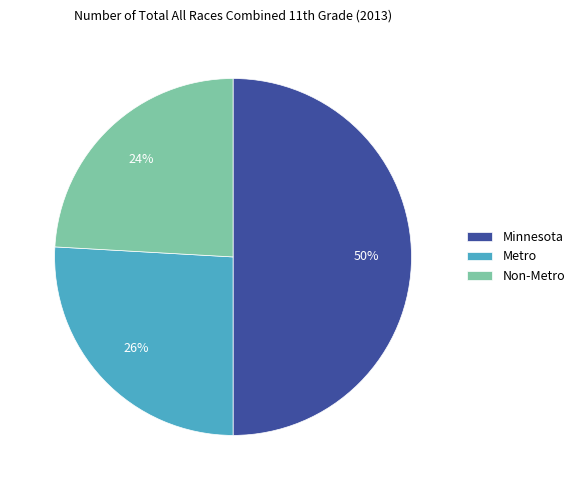

Combined, do Metro and Minnesota account for over 50%?

Yes